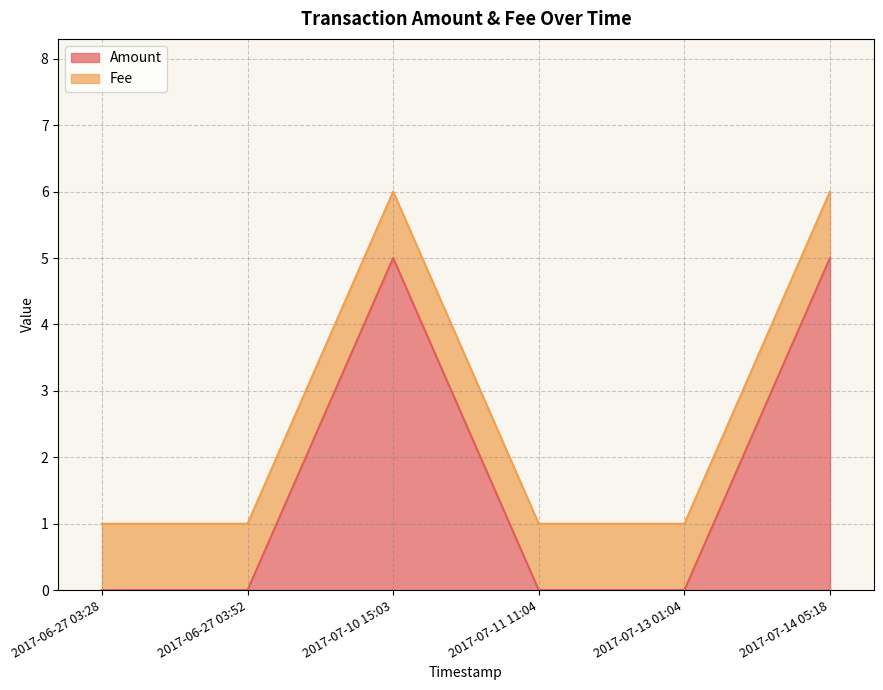

What is the difference between the maximum and minimum values?

5